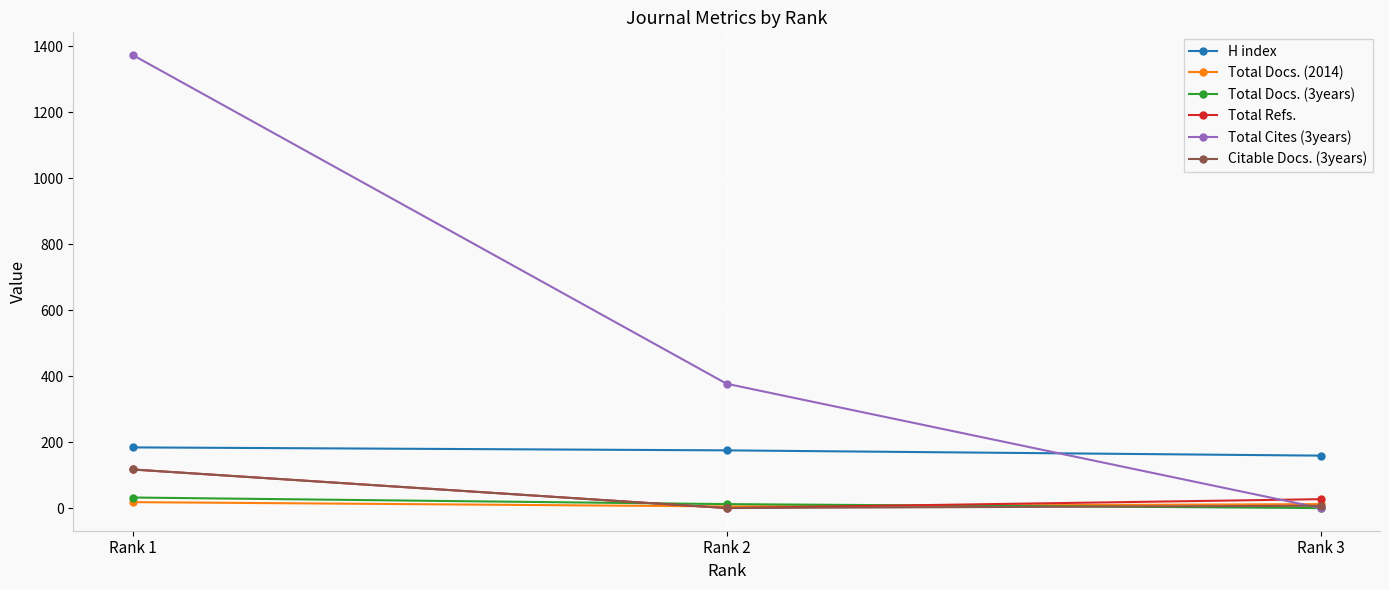

Which series has the widest spread of values?

Total Cites (3years)